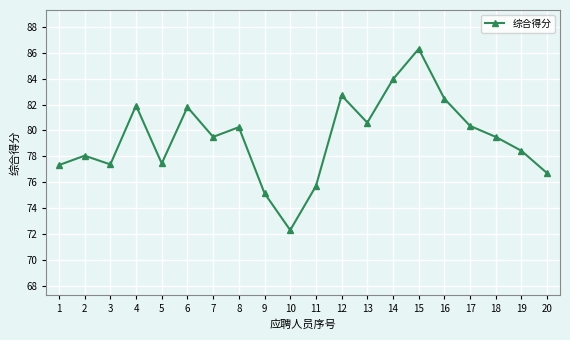

Does the chart have visible grid lines?

Yes